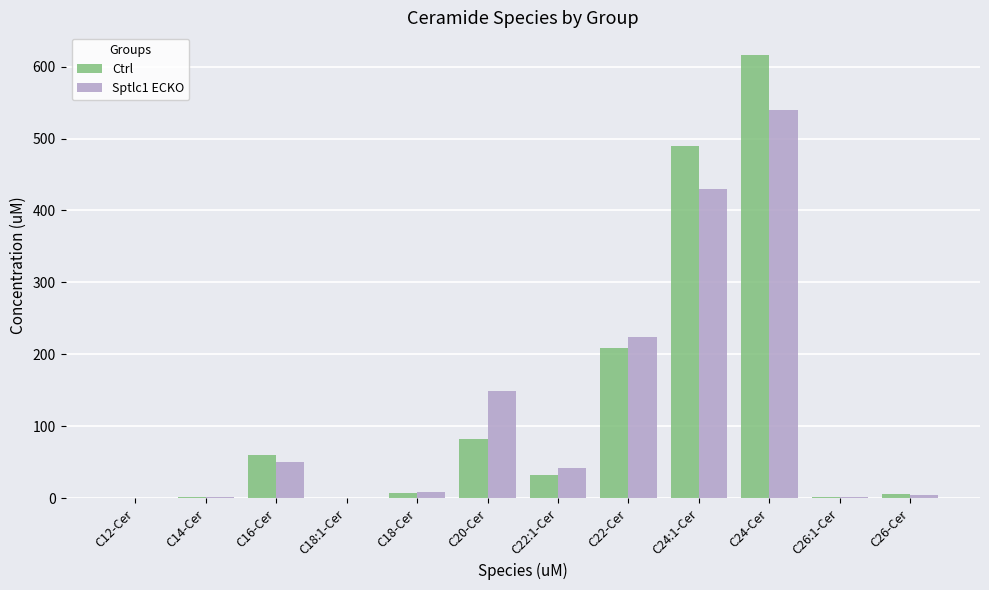

What is the sum of all Ctrl values?

1508.8